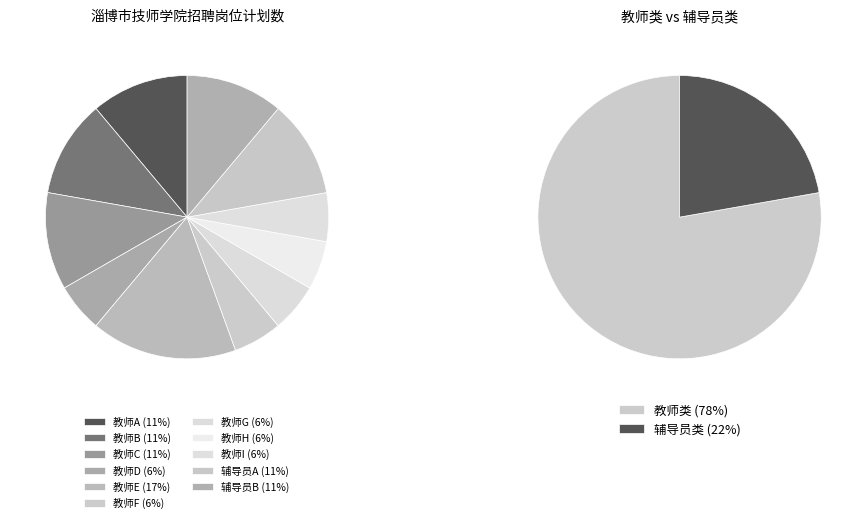

What is the smallest slice in the pie chart?

教师D